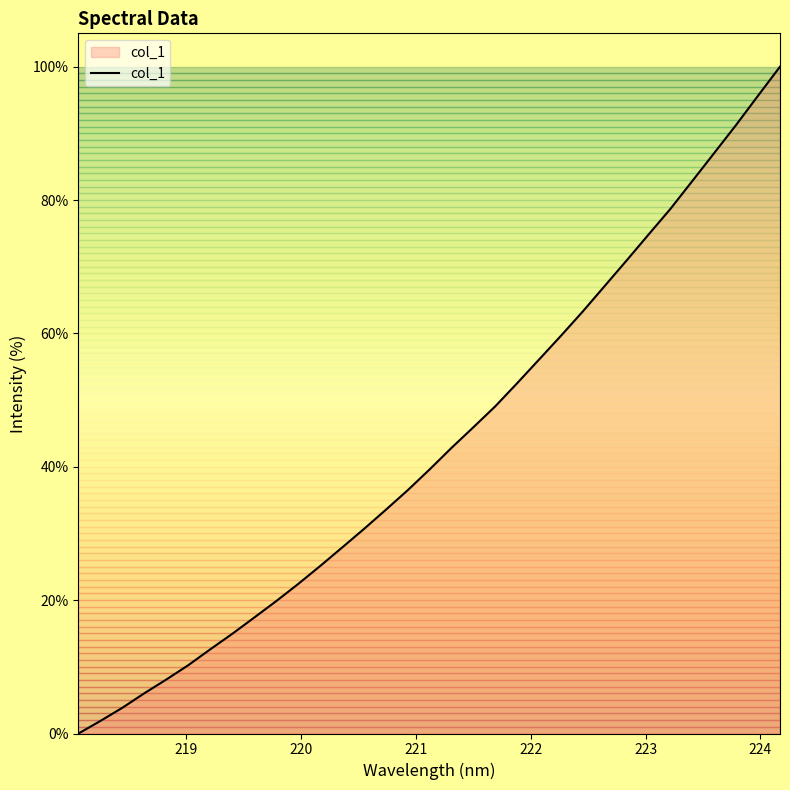

True or false: there are more than 0 points higher than both neighbors.

False